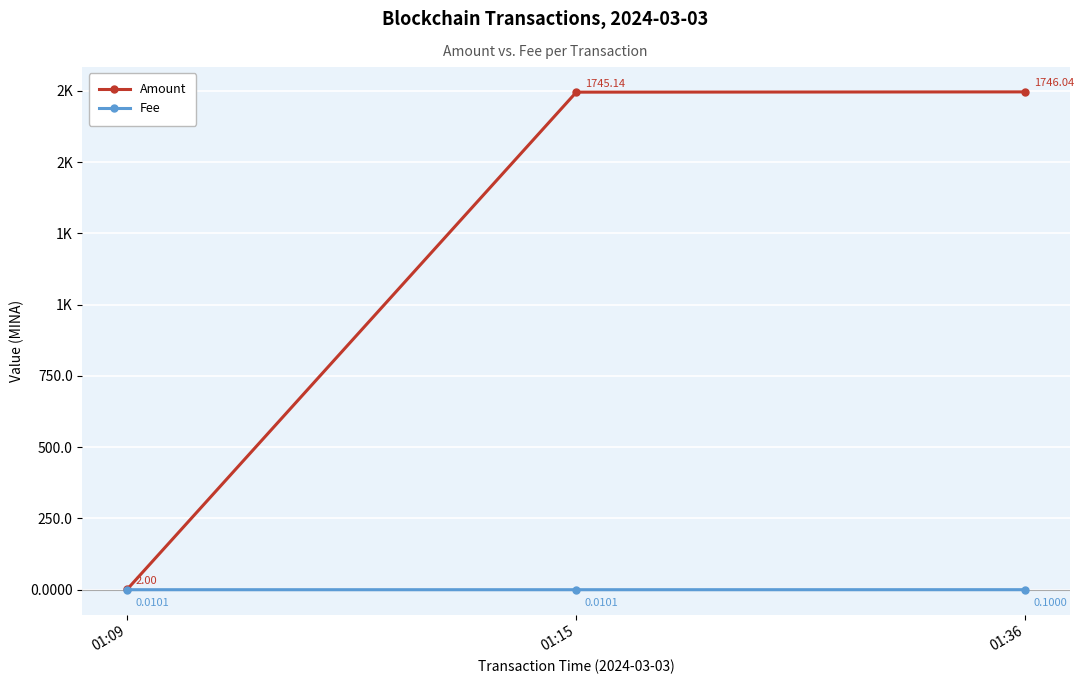

Is this an area chart (filled region under the line)?

No